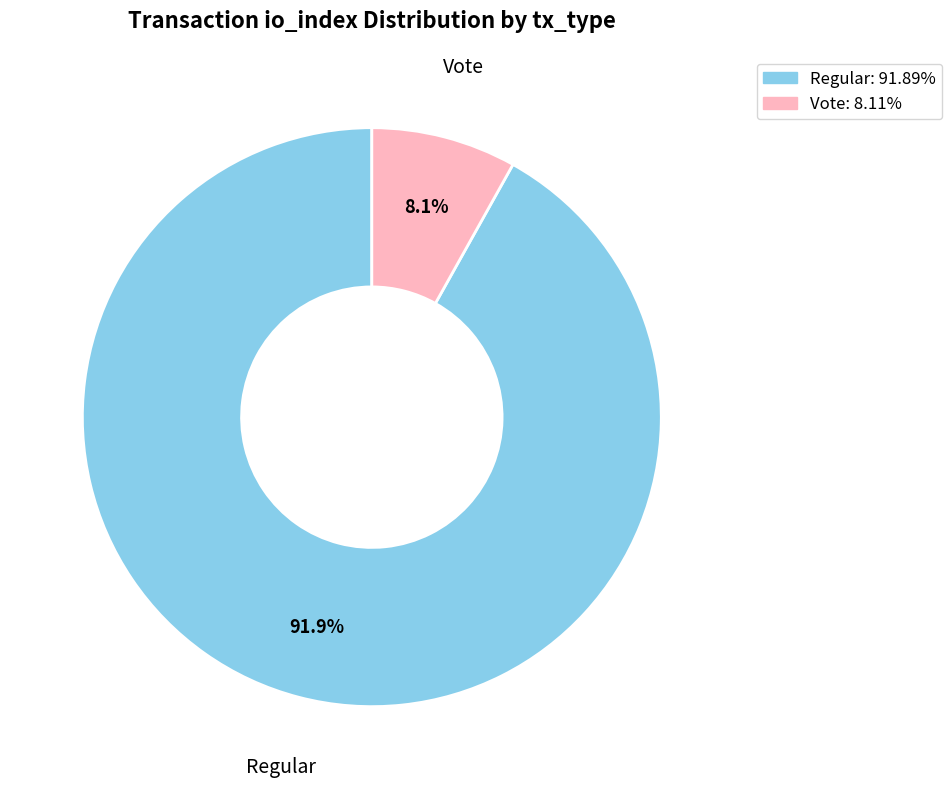

What is the largest slice in the pie chart?

Regular